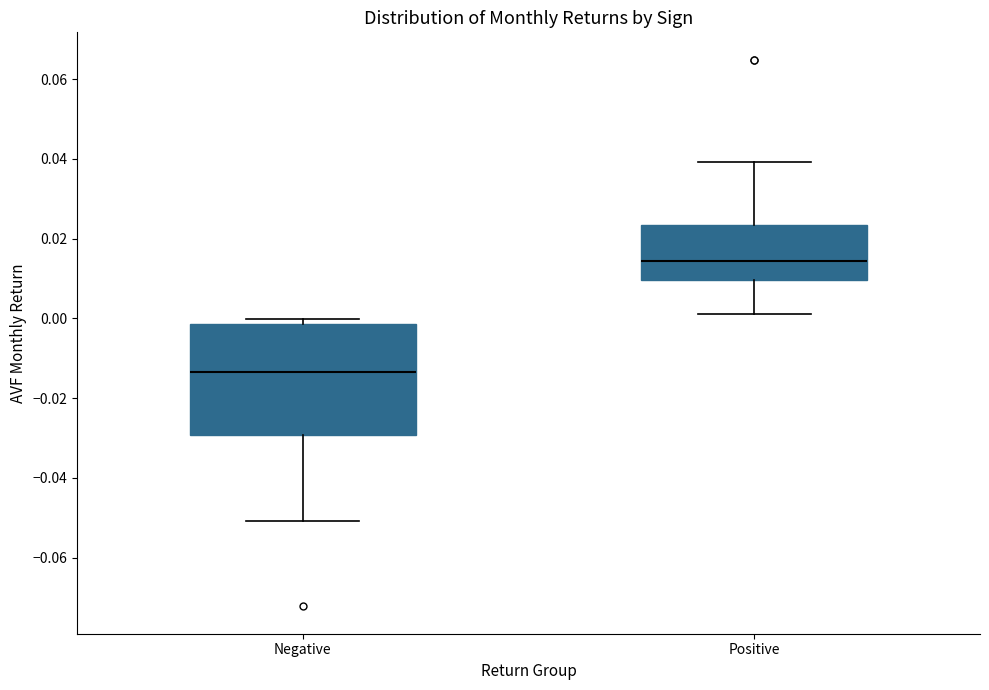

Reading left to right, read every box against the y-axis: the position of its median line, the range the box covers, and the ends of its whiskers. The values are not printed on the chart, so give them approximately, as read against the axis.

Negative: median -0.014, box -0.030 to -0.002, whiskers -0.050 to 0.000
Positive: median 0.014, box 0.010 to 0.024, whiskers 0.002 to 0.040